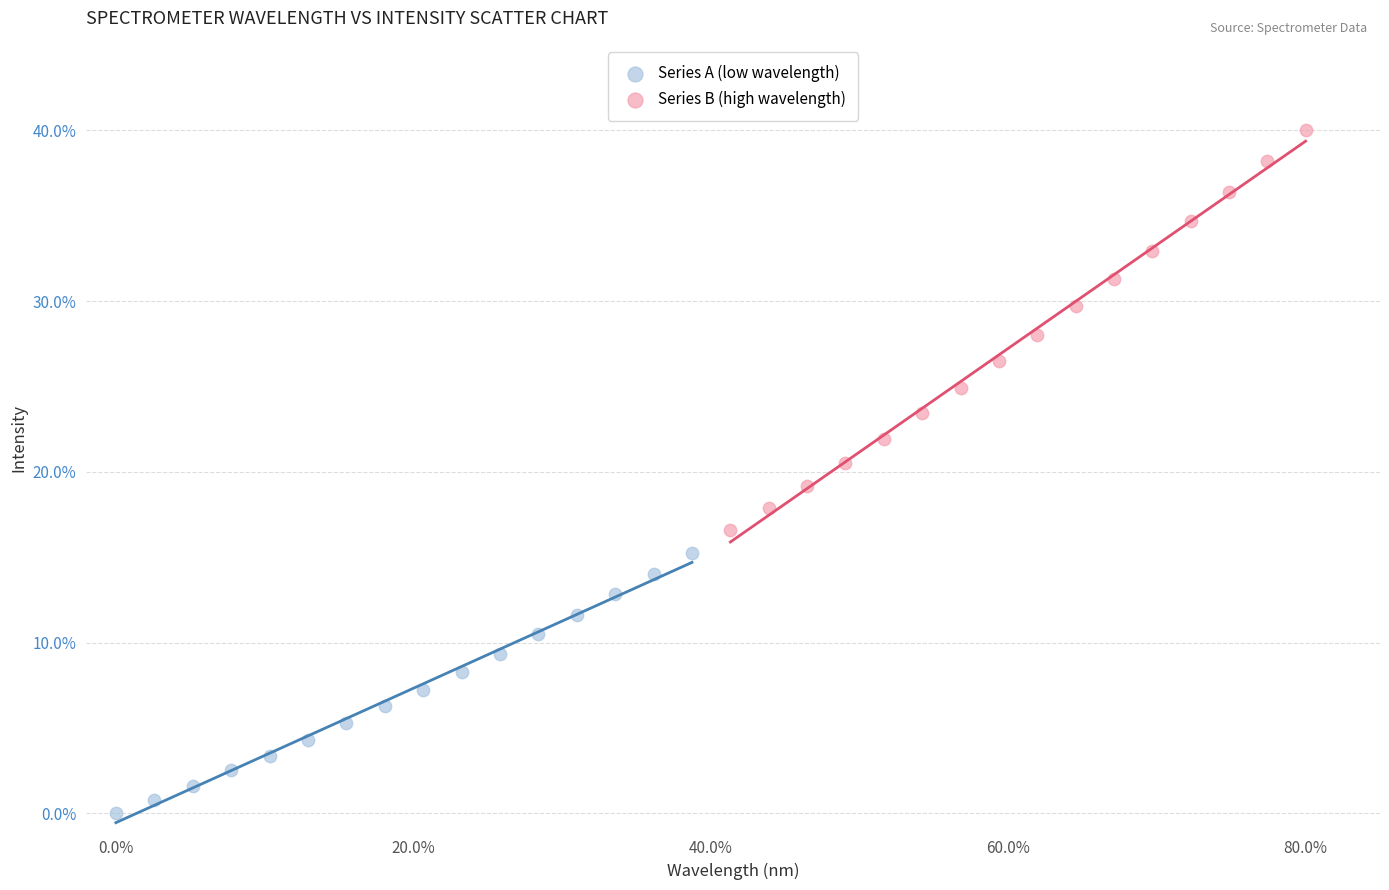

Which series reaches the maximum Y coordinate?

Series B (high wavelength)